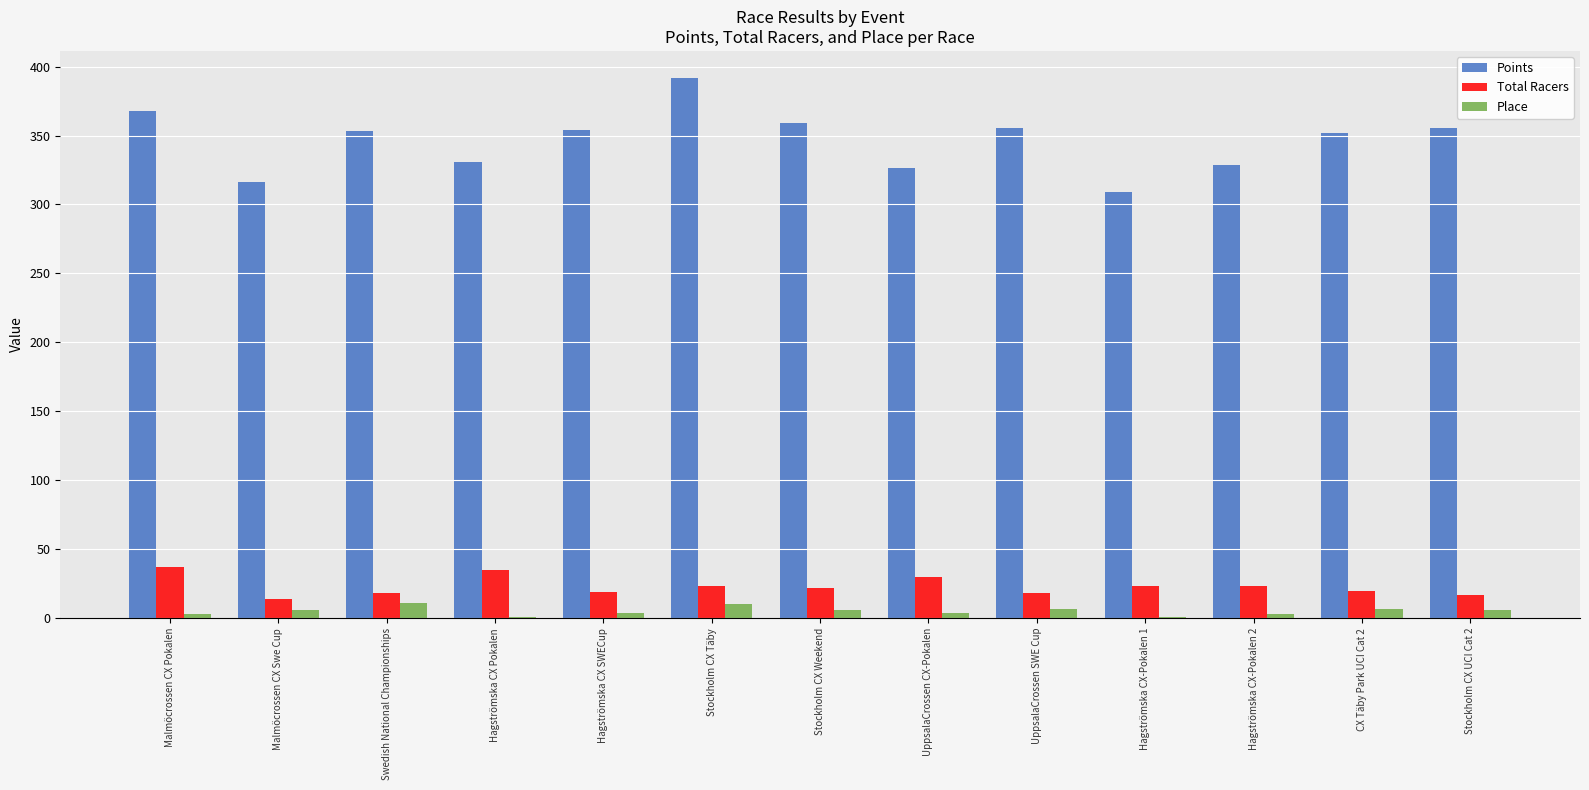

What is the sum of the Points values at Hagströmska CX-Pokalen 2 and Stockholm CX Weekend?

687.6